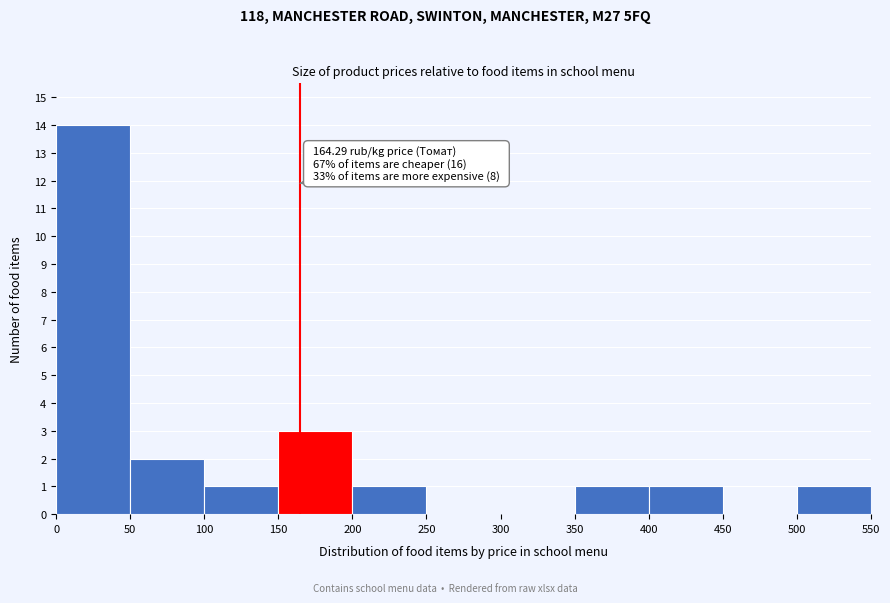

Over which range of the x-axis is the bar tallest?

0 to 50